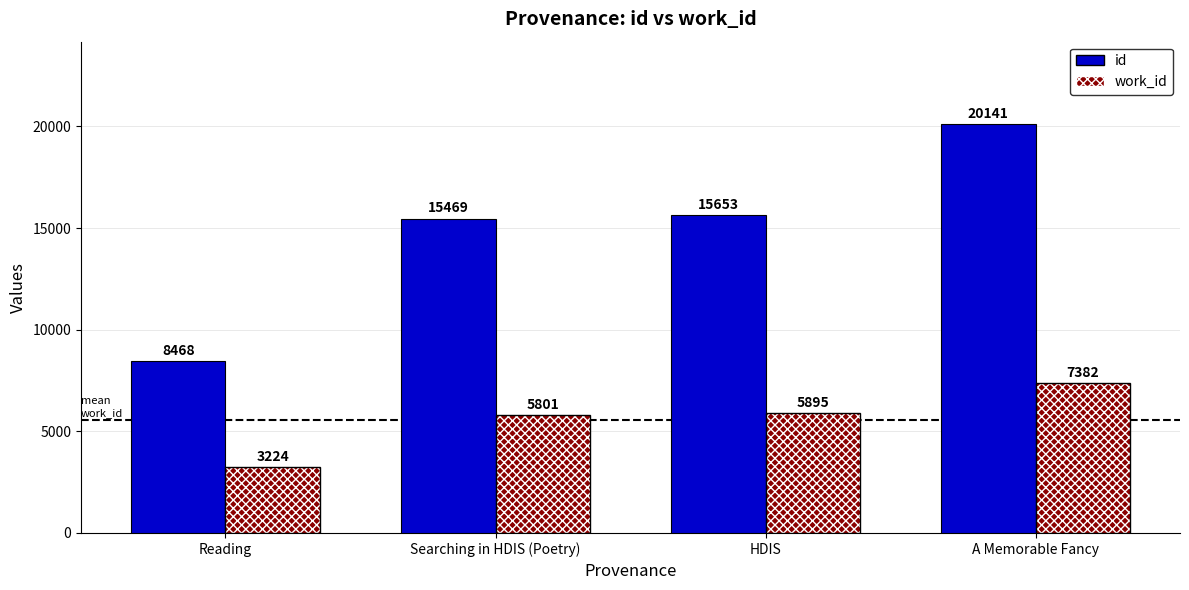

Reading right to left, what are all the values shown in this chart?

id: 20141	15653	15469	8468
work_id: 7382	5895	5801	3224